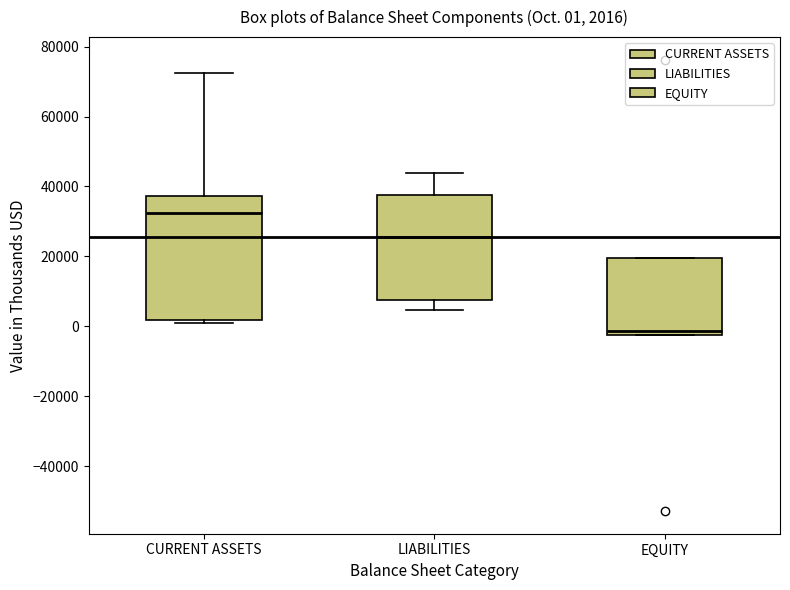

Which box is the tallest, from its lower edge to its upper edge?

CURRENT ASSETS